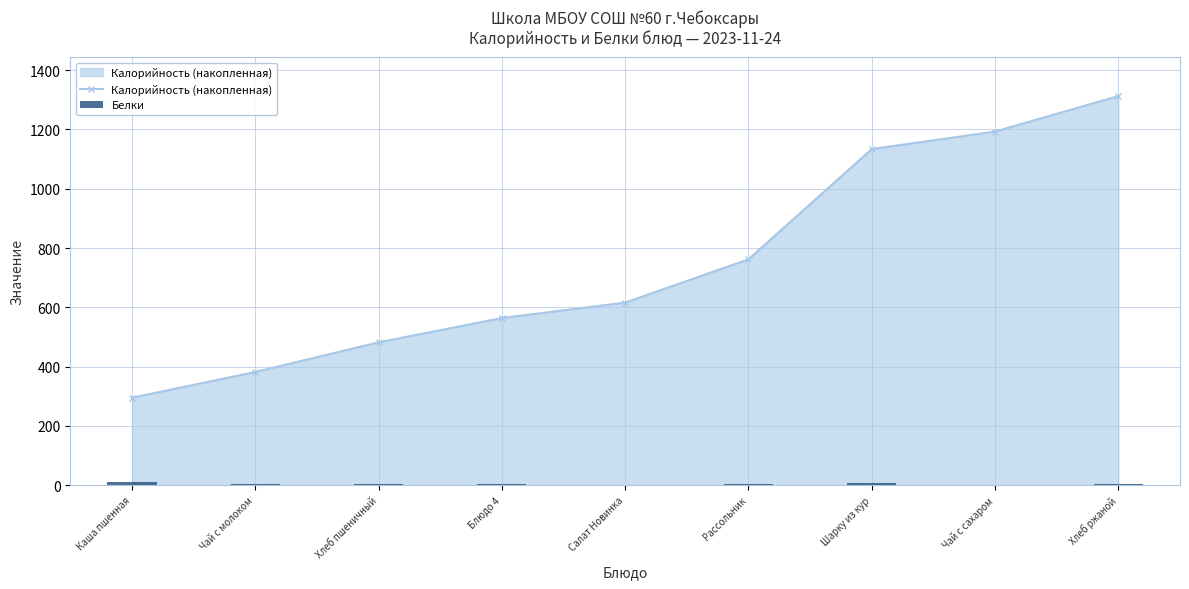

What is the difference between the maximum and second lowest values in the Калорийность (накопленная) series?

931